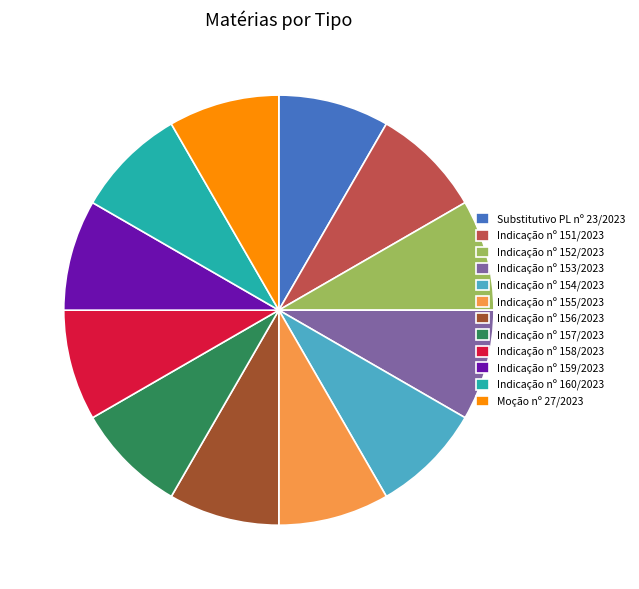

Approximately how many times larger is the value at Indicação nº 152/2023 compared to Moção nº 27/2023?

1.0